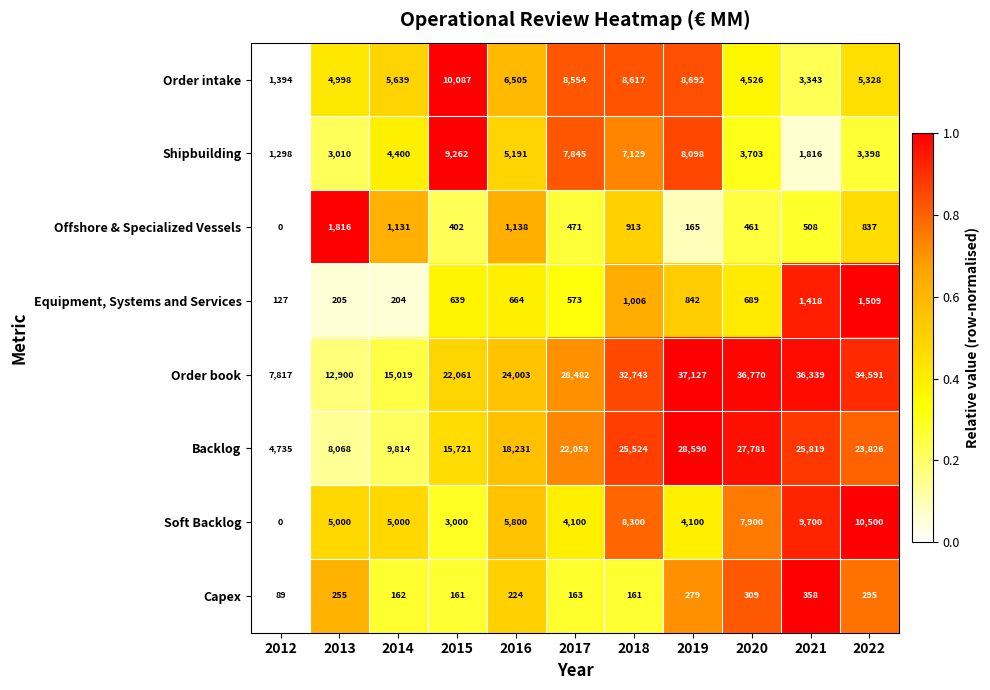

Which series has the largest range (max minus min)?

Order book